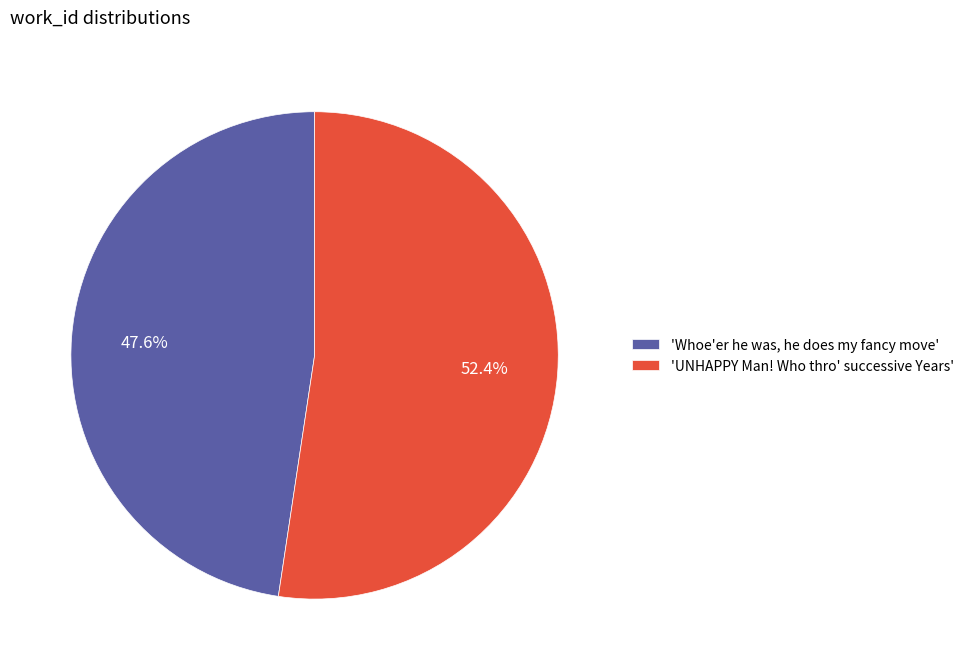

Does any single category account for the majority?

Yes